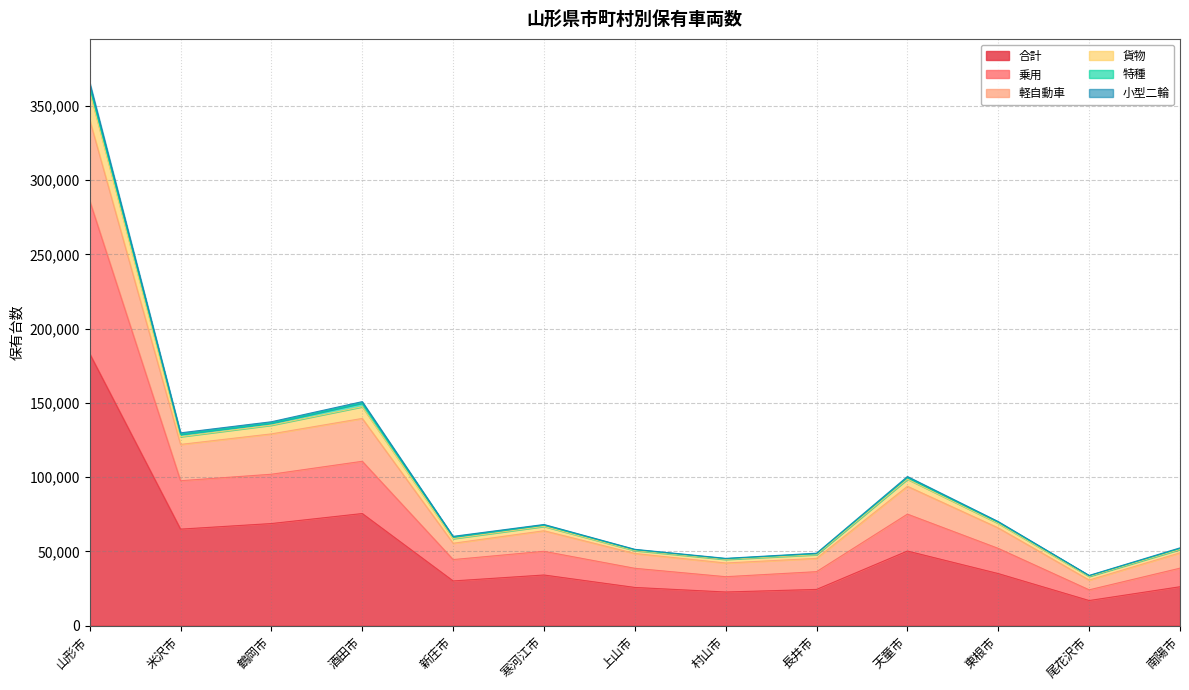

What is the label of the 8th point from the left?

村山市